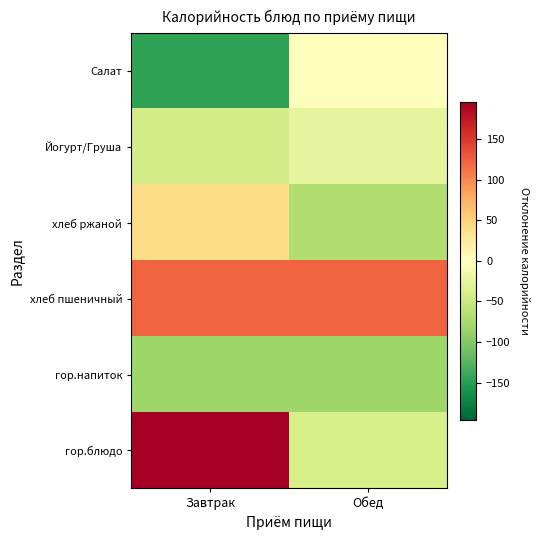

What is the spread (max minus min) of values at Обед?

206.1